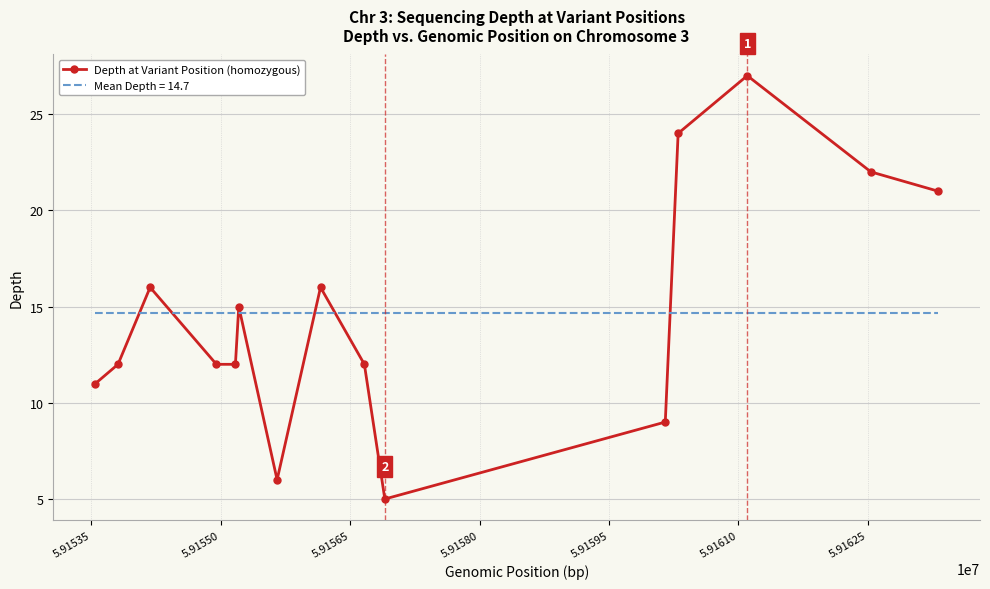

List the series in order of their peak value, lowest first.

Mean Depth = 14.7, Depth at Variant Position (homozygous)